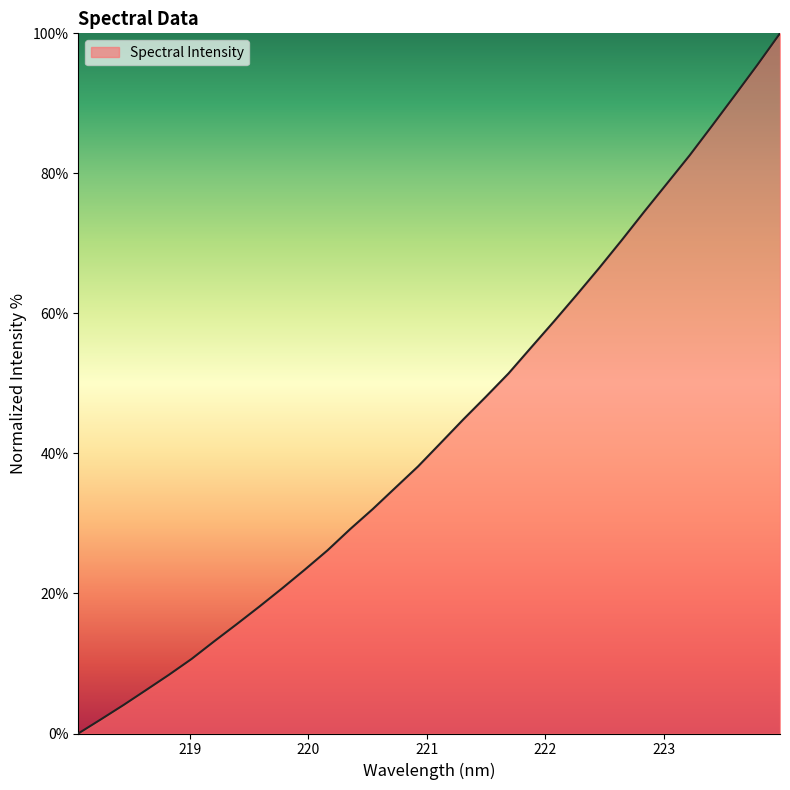

What is the greatest value displayed?

100.0